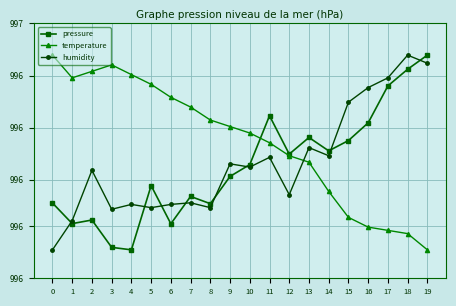

True or false: temperature has a value of 691.2 at 5.

False